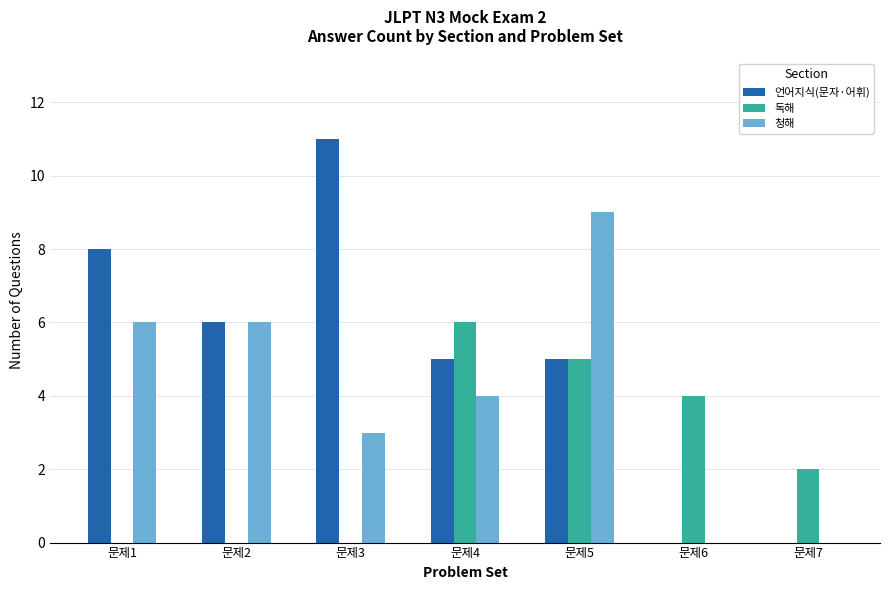

What is the sum of all 독해 values?

17